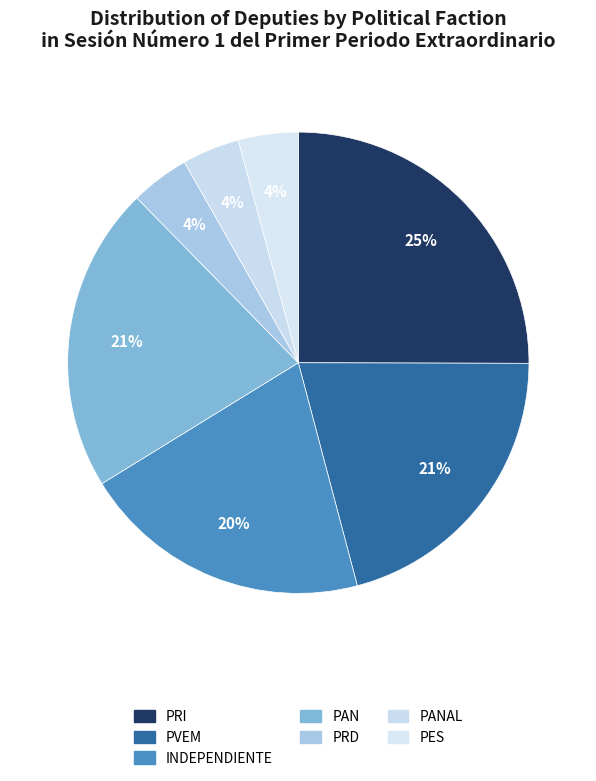

Count the number of slices in the pie.

7